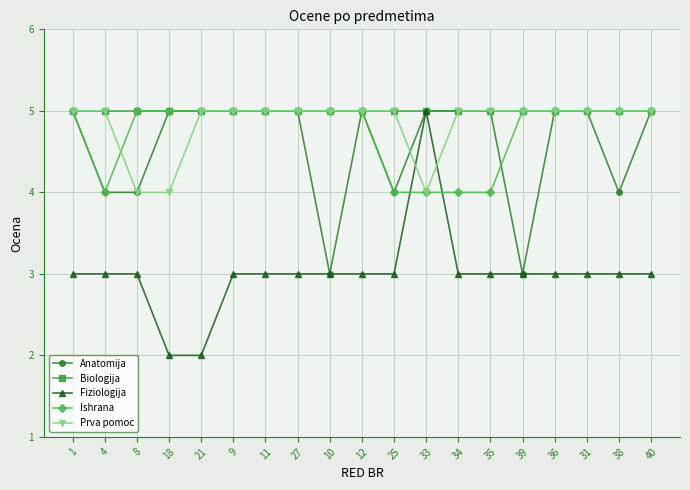

What is the difference between the maximum and minimum values in the Prva pomoc series?

1